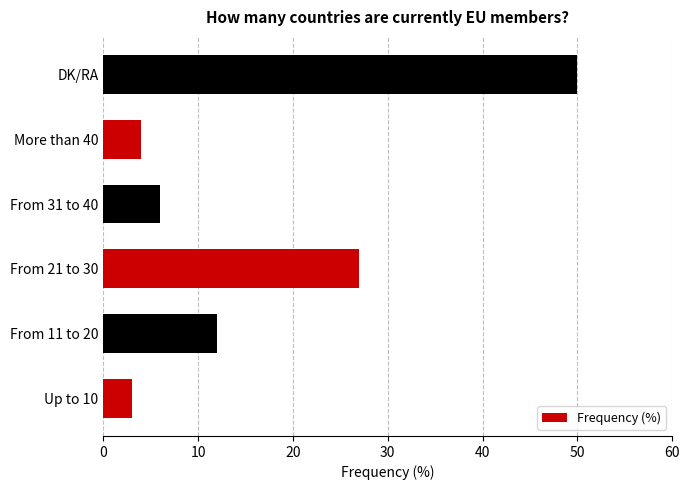

At which label is the value closest to 26?

From 21 to 30